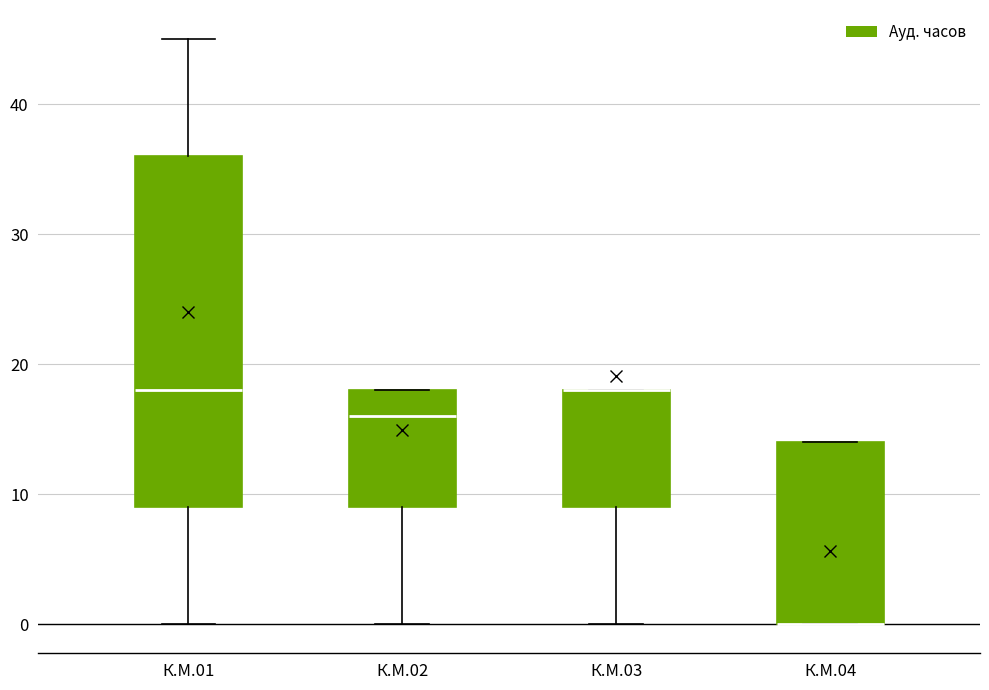

Reading left to right, read every box against the y-axis: the position of its median line, the range the box covers, and the ends of its whiskers. The values are not printed on the chart, so give them approximately, as read against the axis.

К.М.01: median 18, box 9 to 36, whiskers 0 to 45
К.М.02: median 16, box 9 to 18, whiskers 0 to 18
К.М.03: median 18 (drawn on the box's upper edge), box 9 to 18, whiskers 0 to 18
К.М.04: median 0 (drawn on the box's lower edge), box 0 to 14, whiskers 0 to 14